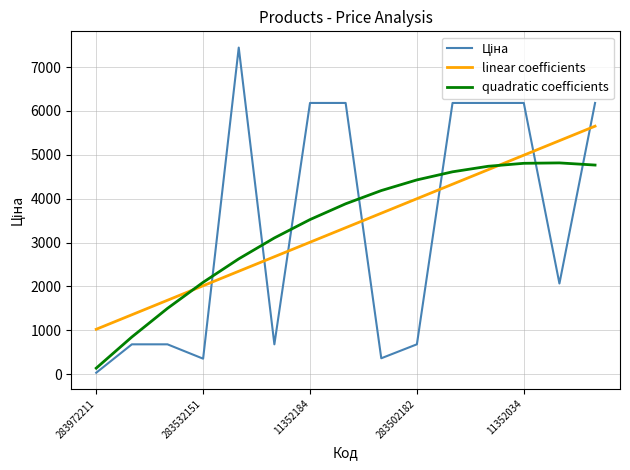

What is the maximum value shown in the chart?

7444.6